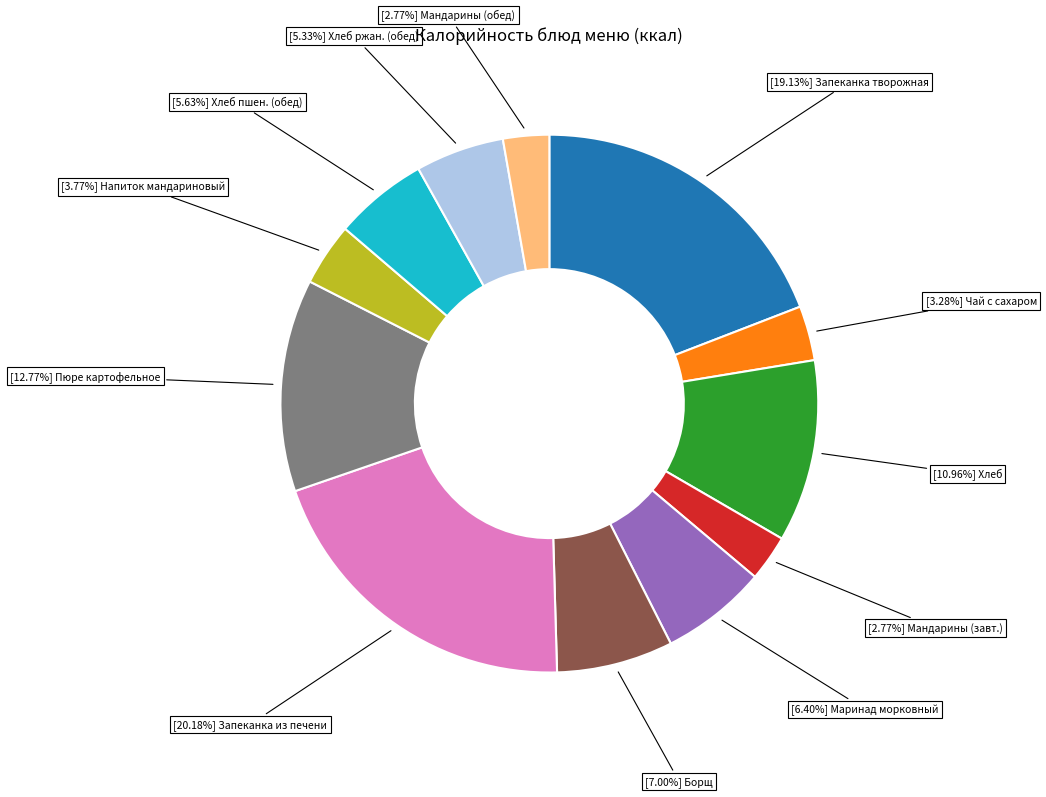

Combined, do [3.28%] Чай с сахаром and [5.33%] Хлеб ржан. (обед) account for over 50%?

No